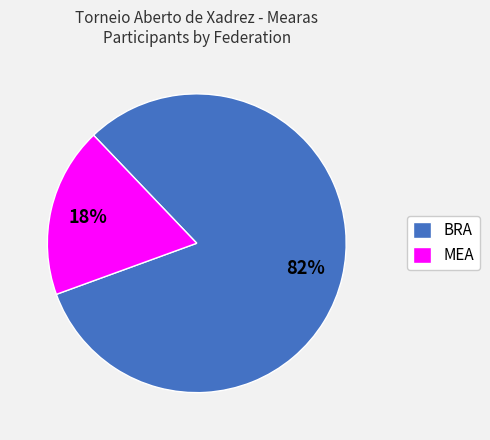

The MEA slice represents 18% of the pie. True or false?

True